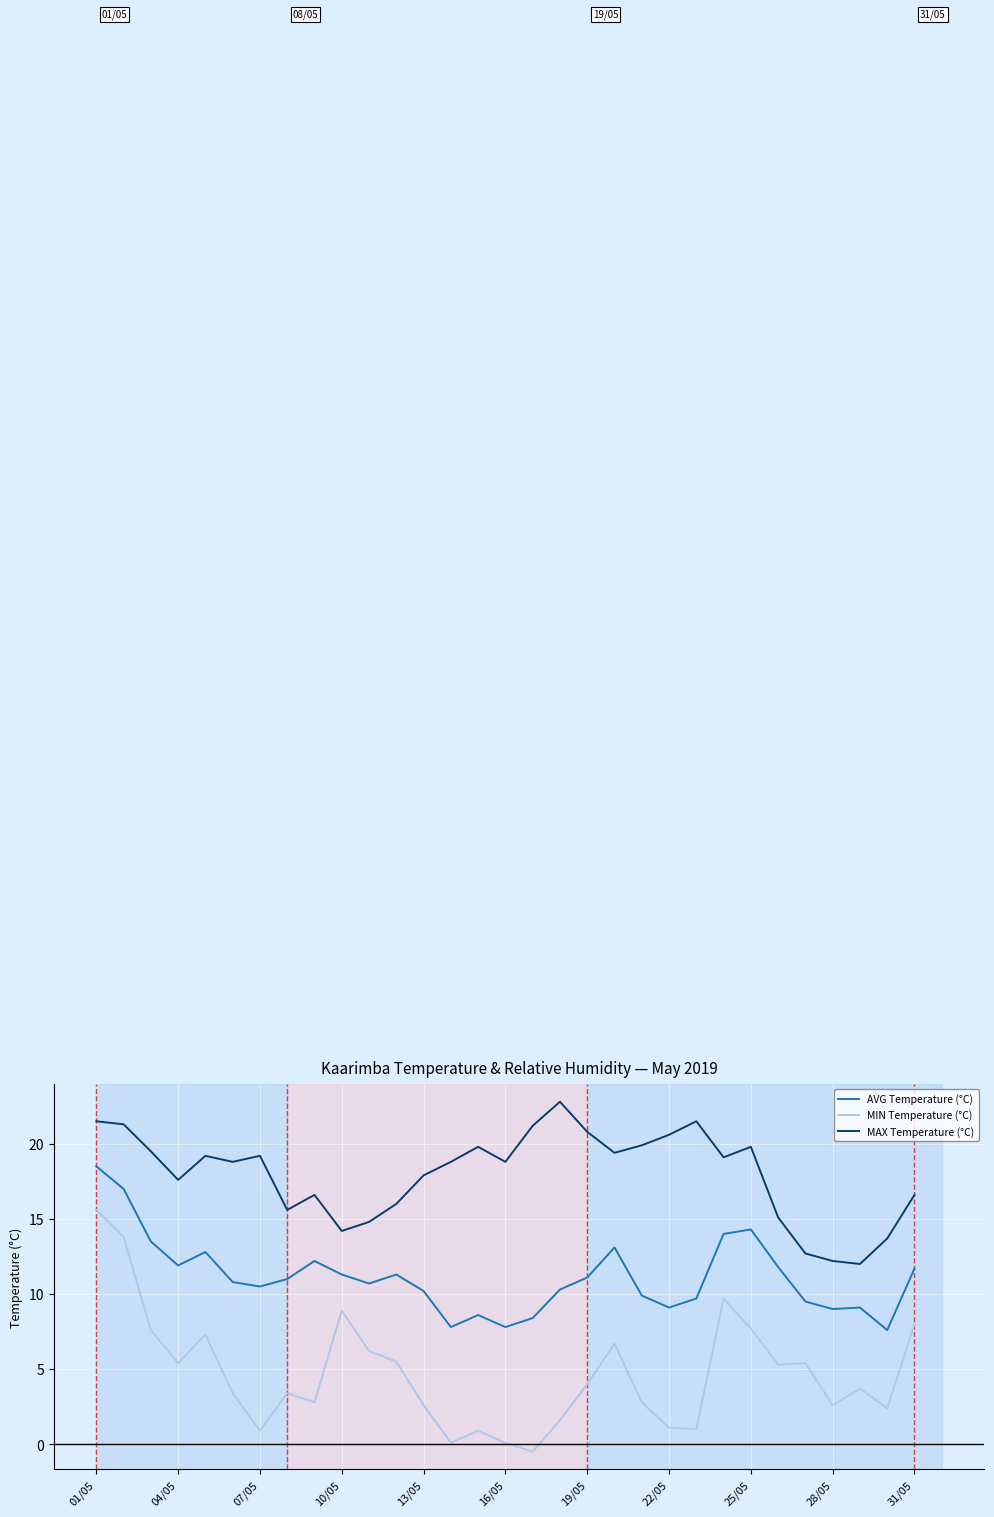

What is the highest value of the MIN Temperature (°C) series?

15.6